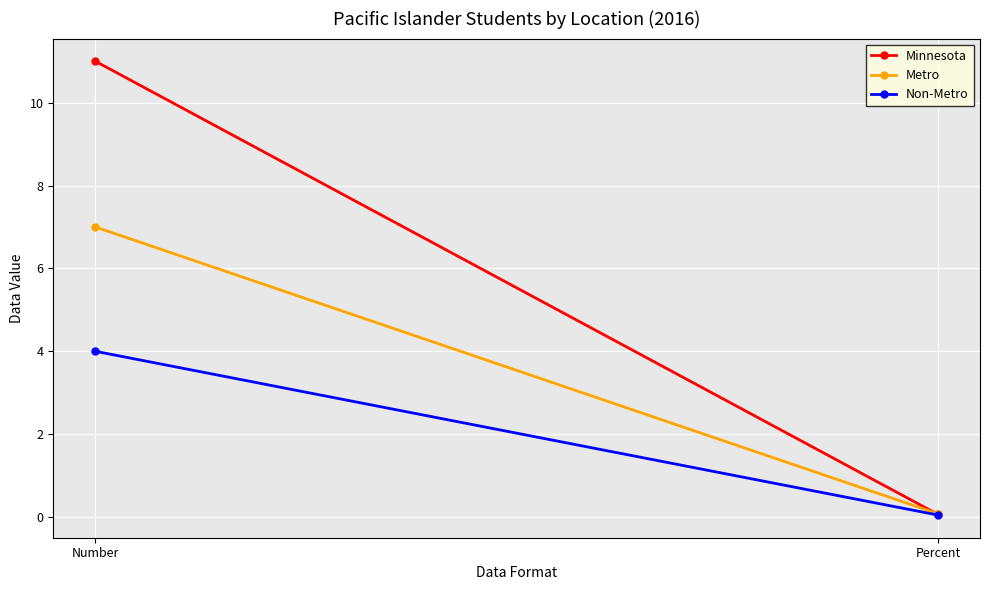

How many series are shown in this chart?

3